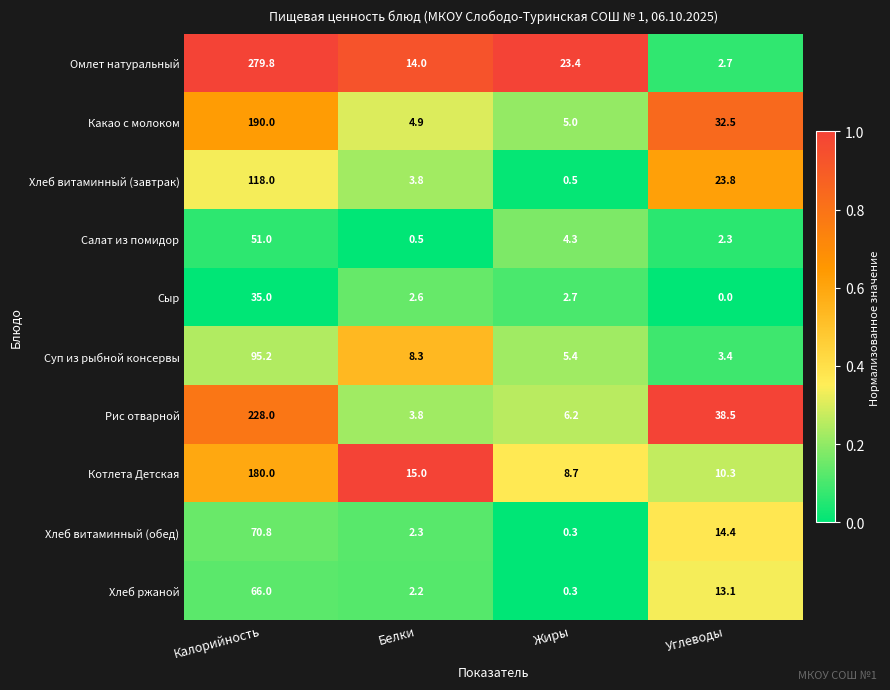

What is the total value across all series at Белки?

57.4